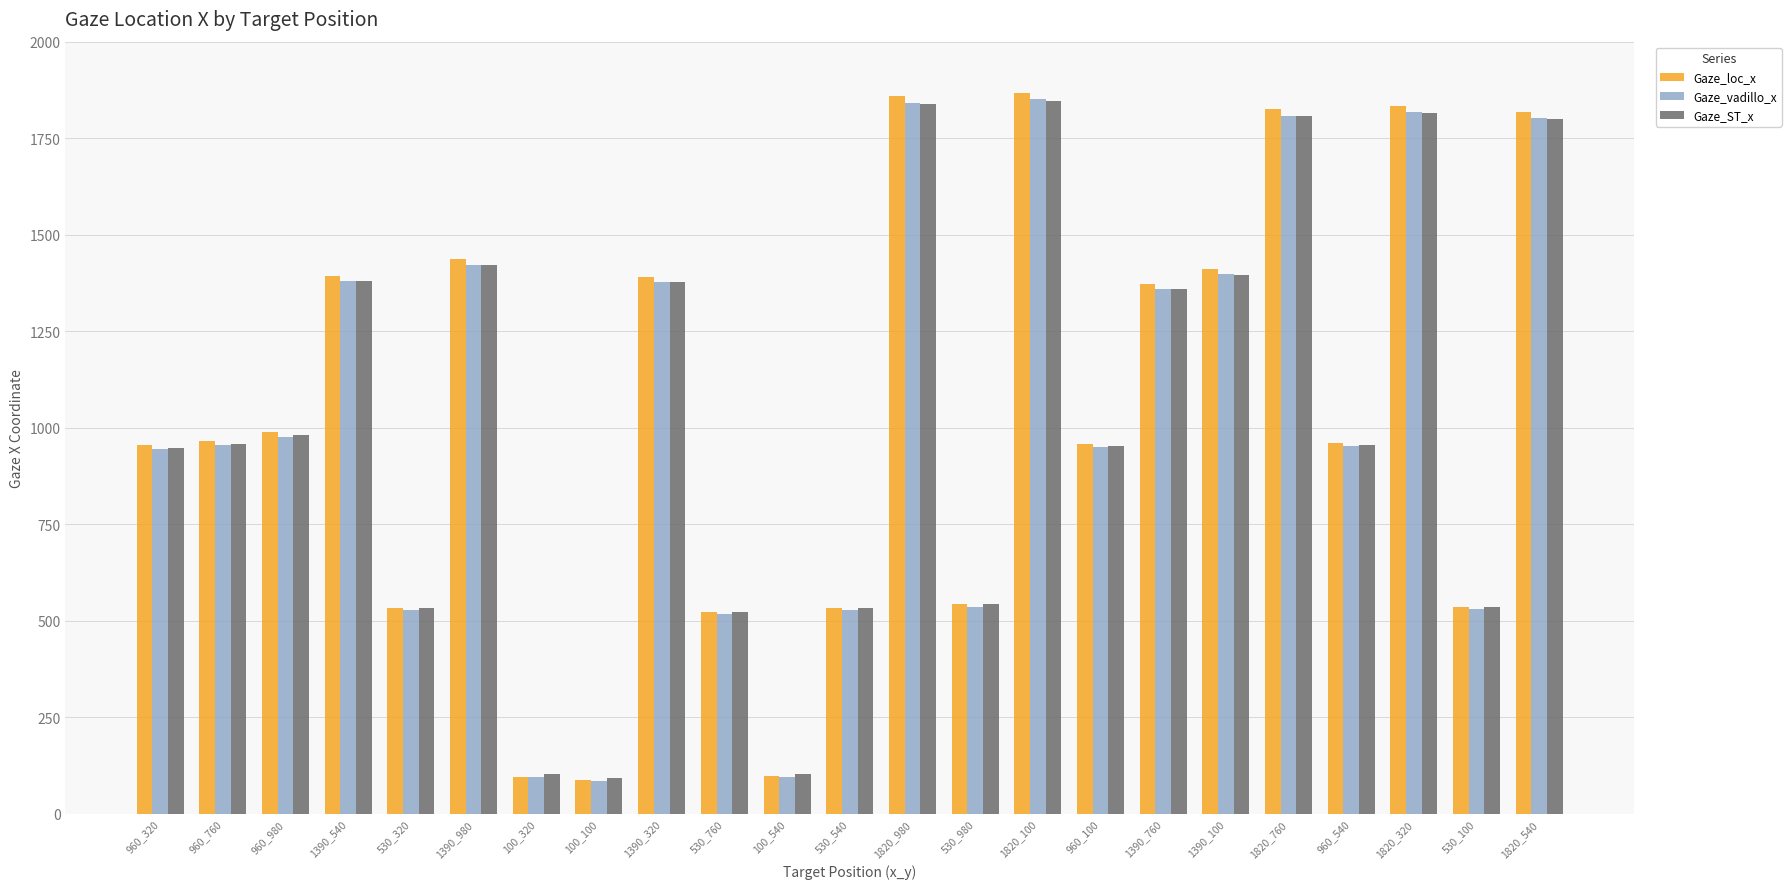

What is the sum of all Gaze_loc_x values?

23982.2